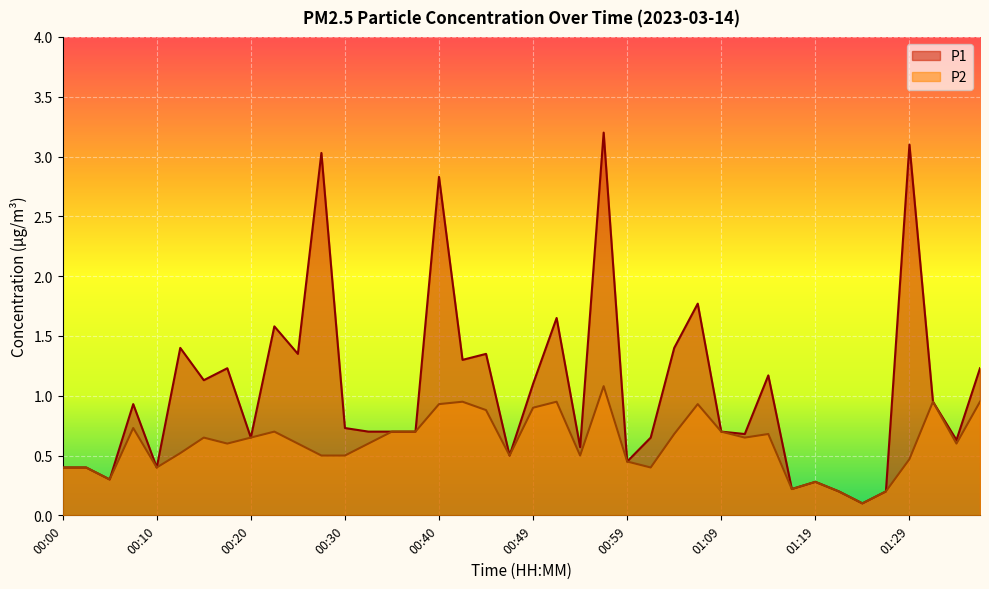

What are all the series names shown in the legend?

P1, P2